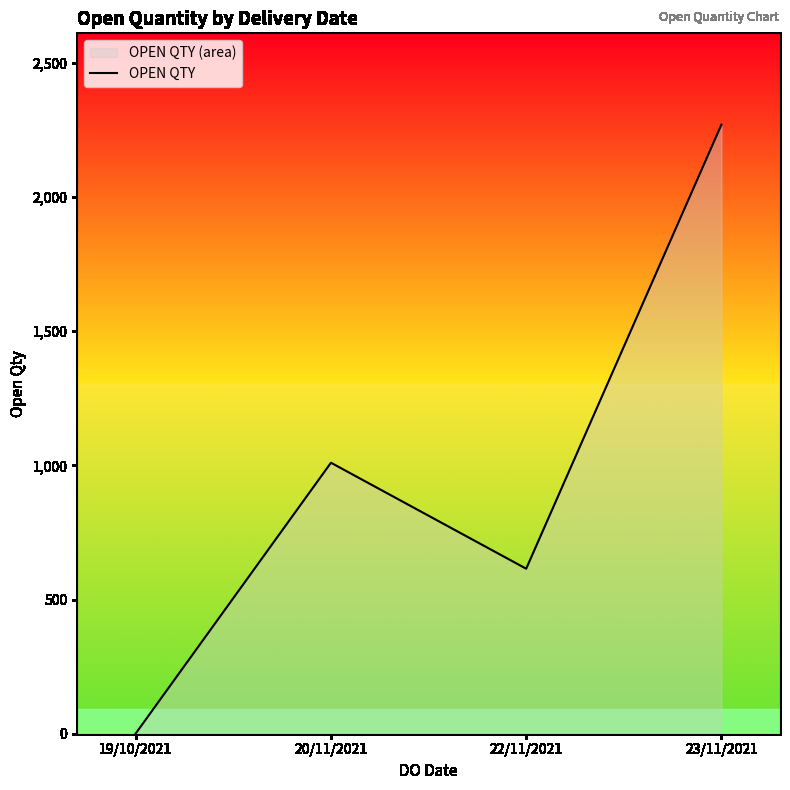

At which category does the chart reach its minimum across all series?

19/10/2021